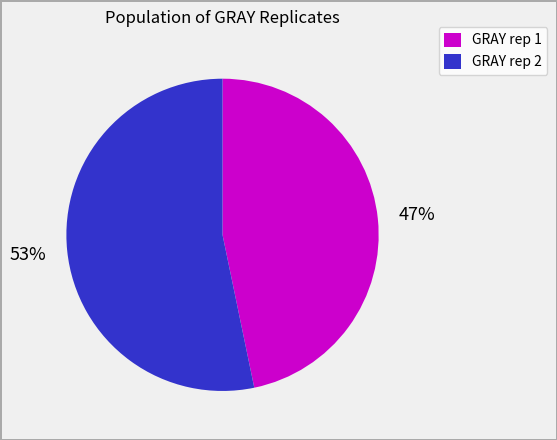

The GRAY rep 2 slice represents 61% of the pie. True or false?

False